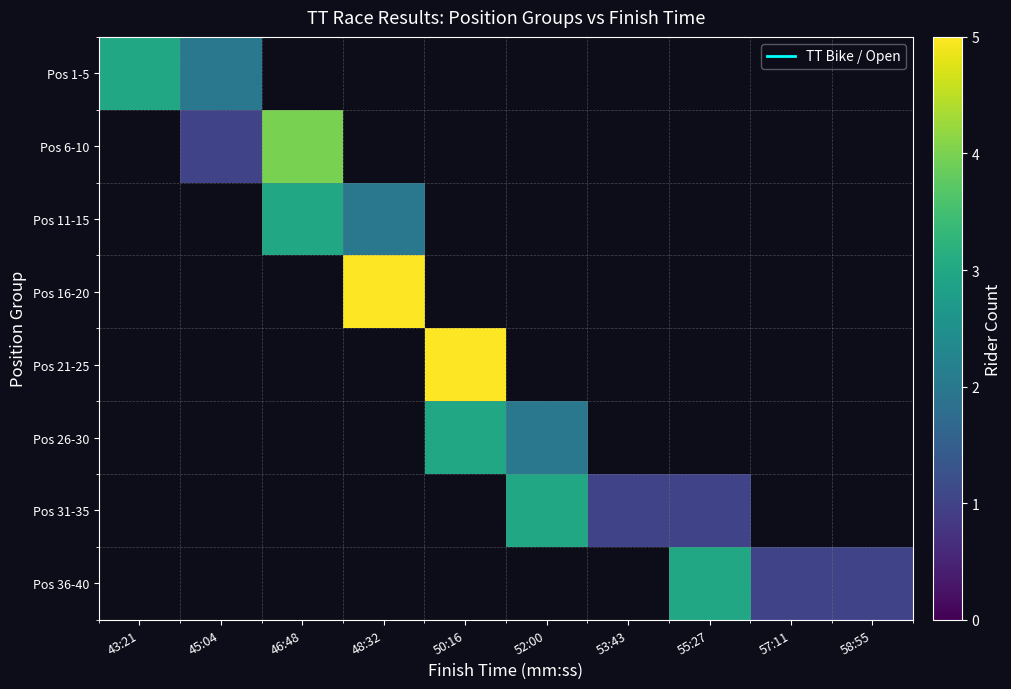

What is the maximum value for Pos 1-5?

3.0